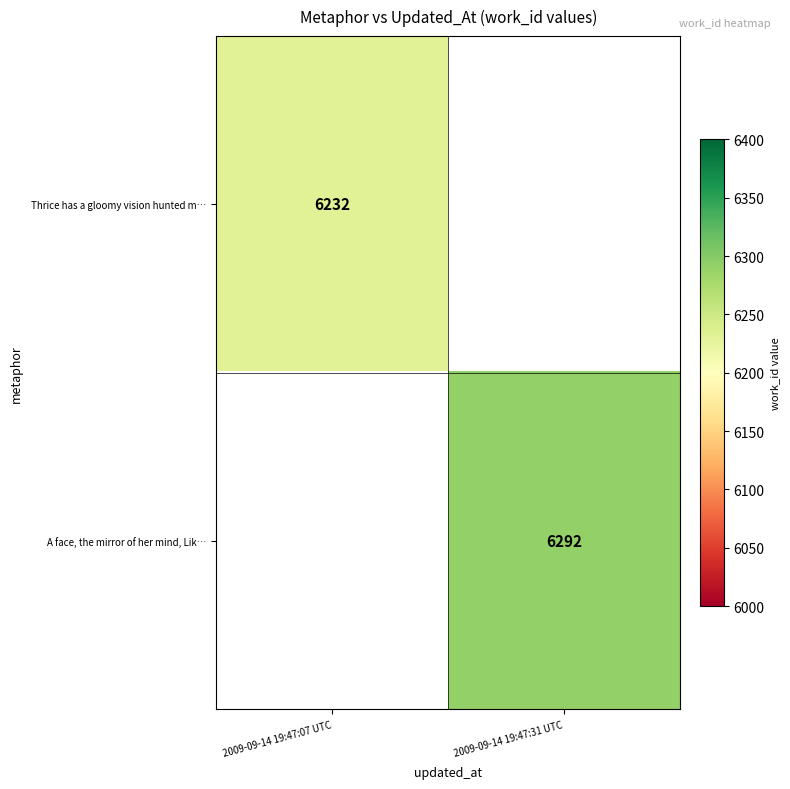

How many data points does each series have?

2